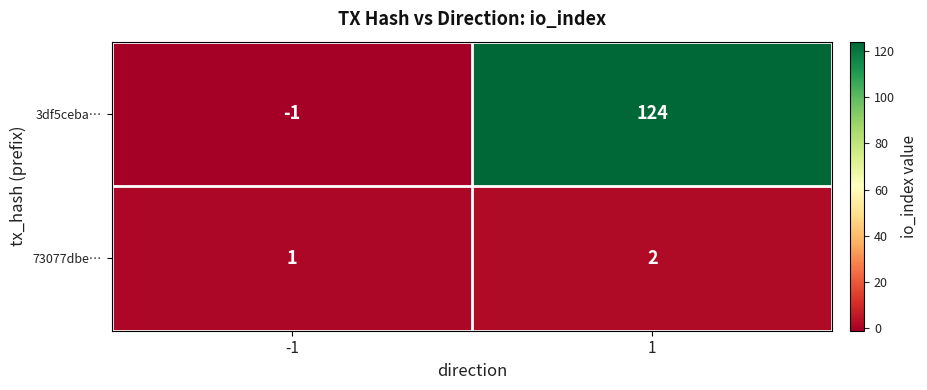

What is the sum of all 73077dbe… values?

3